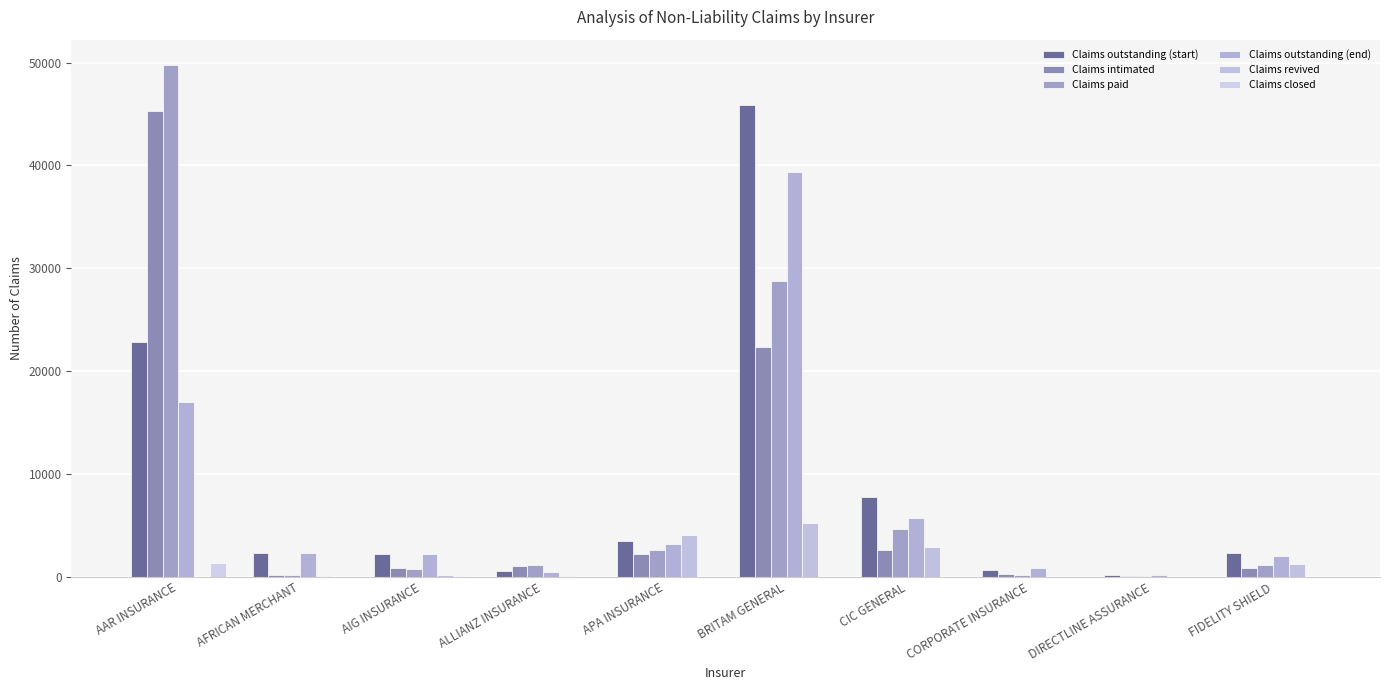

What is the sum of all Claims closed values?

1528